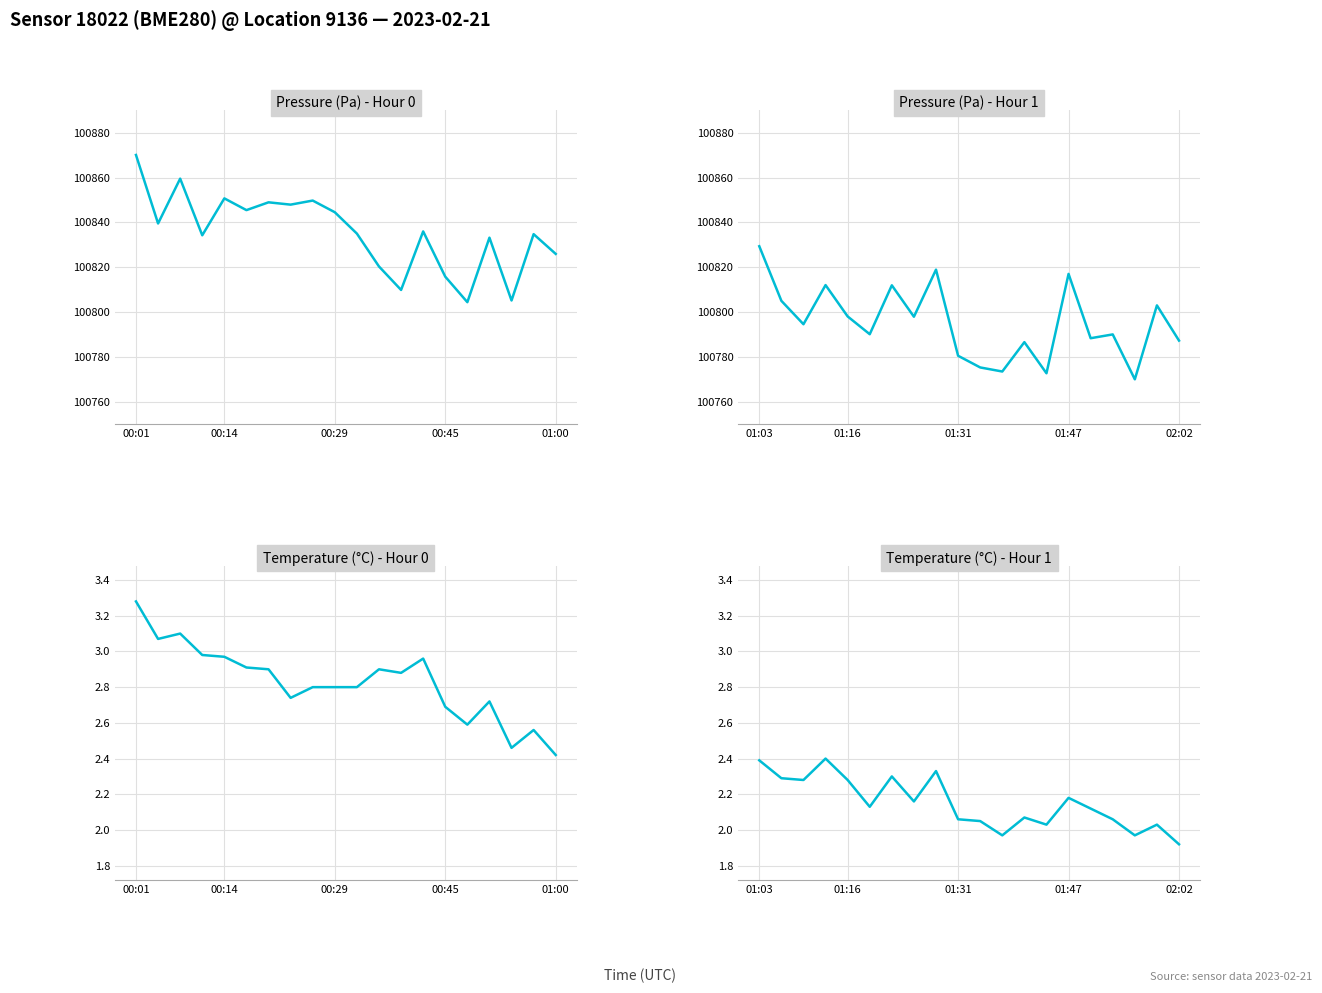

Is the value of Pressure (Pa) - Hour 0 at 15 greater than the value of Temperature (°C) - Hour 0 at 18?

Yes